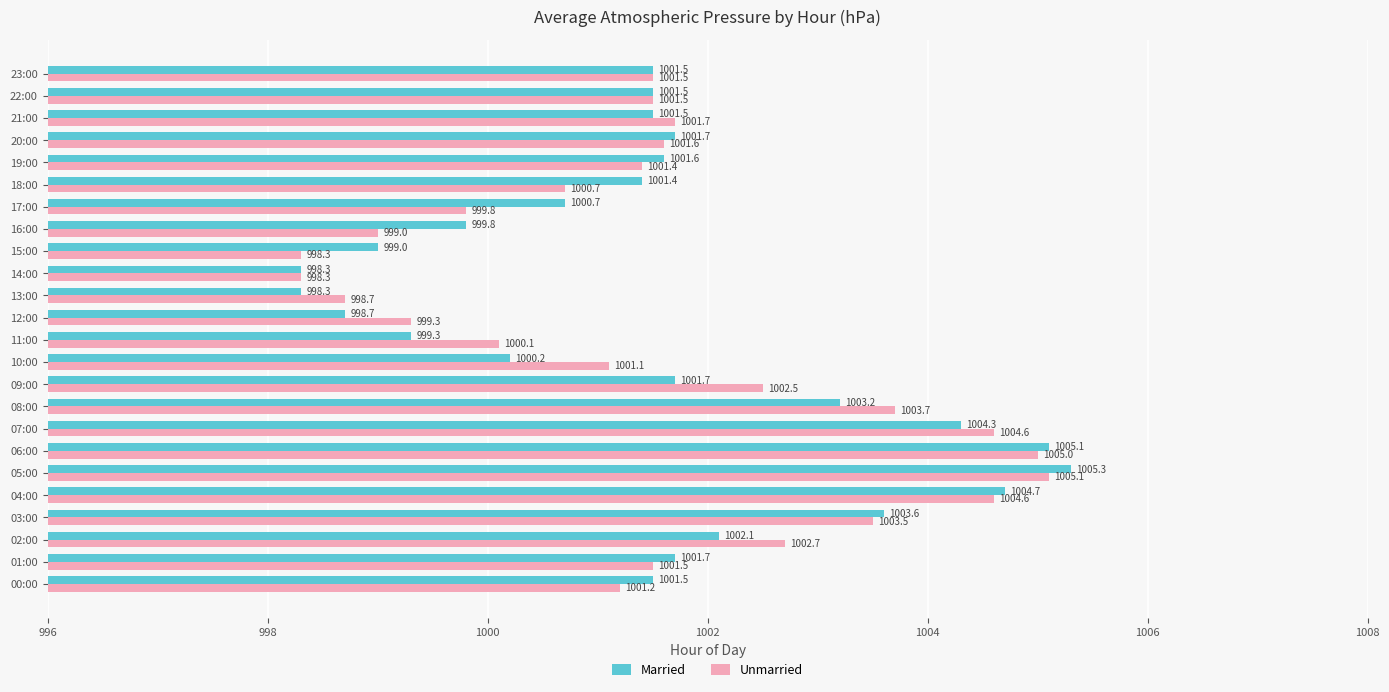

Which series has the largest total across all categories?

Unmarried